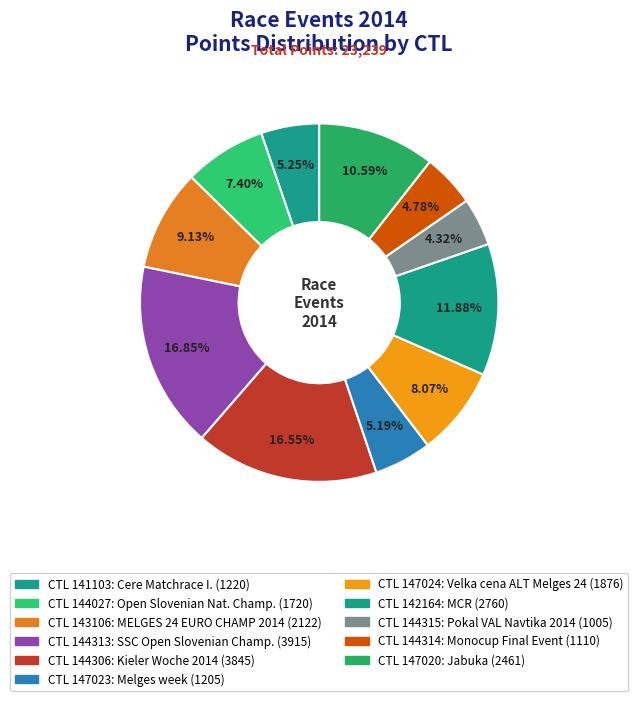

Is there any slice that represents more than half of the pie?

No